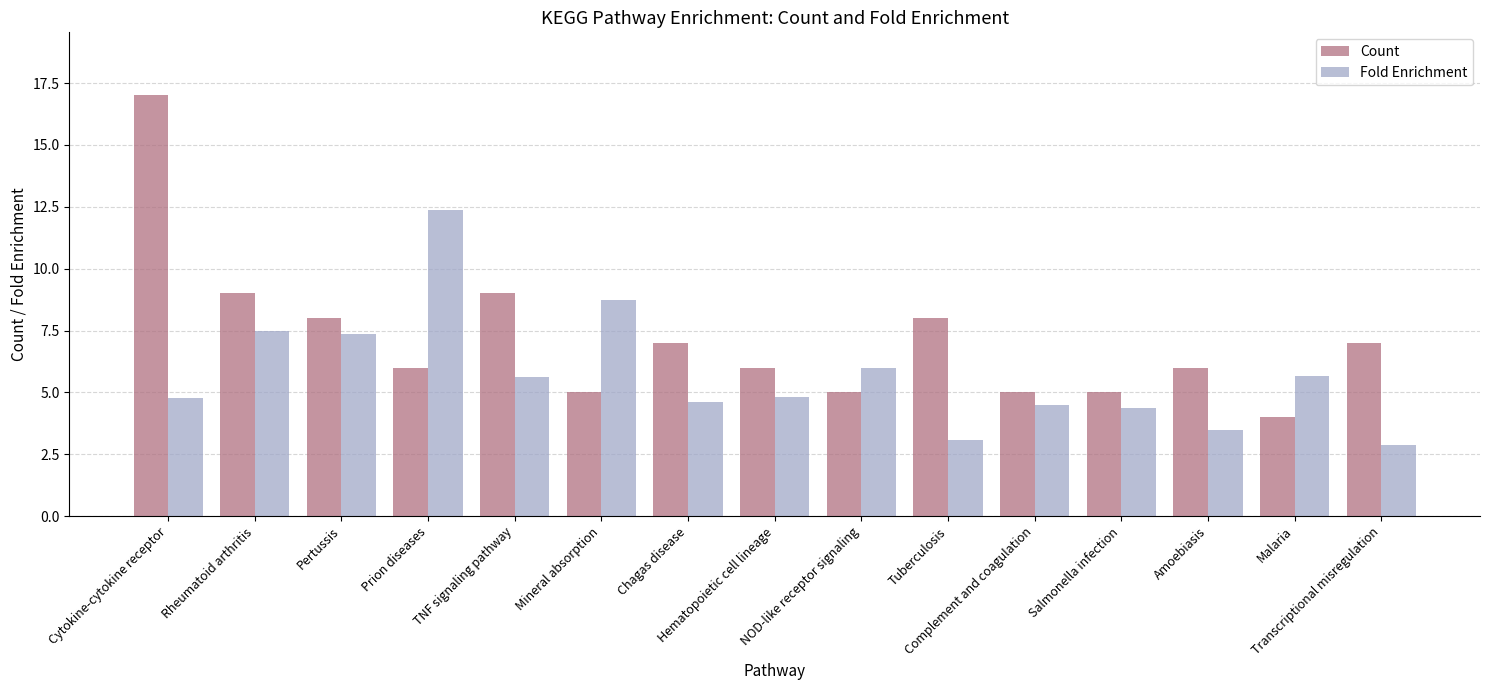

What position from the left is Chagas disease?

7